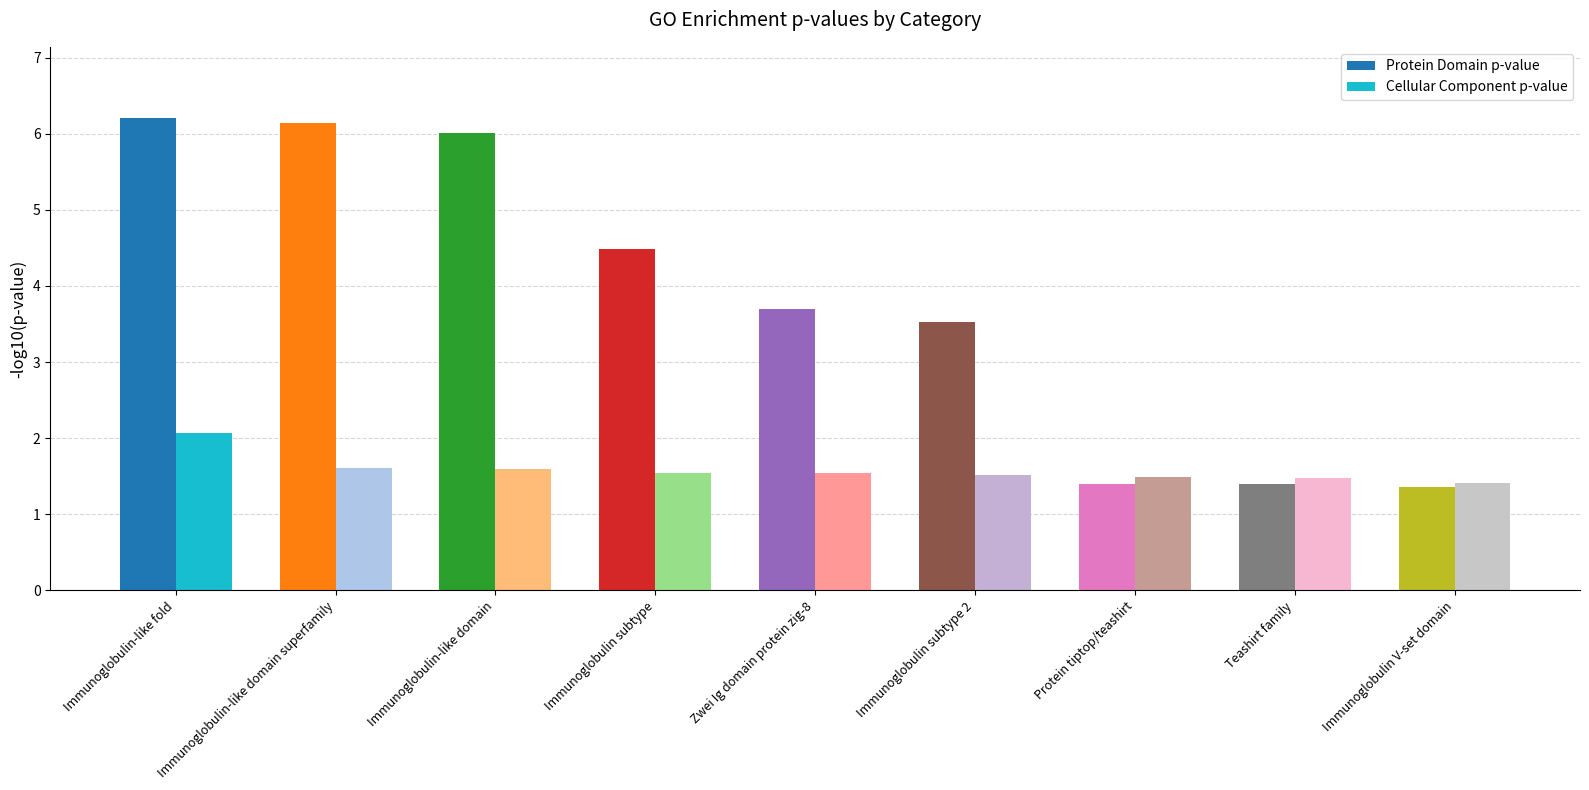

At which label is Protein Domain p-value closest to 3?

Immunoglobulin subtype 2